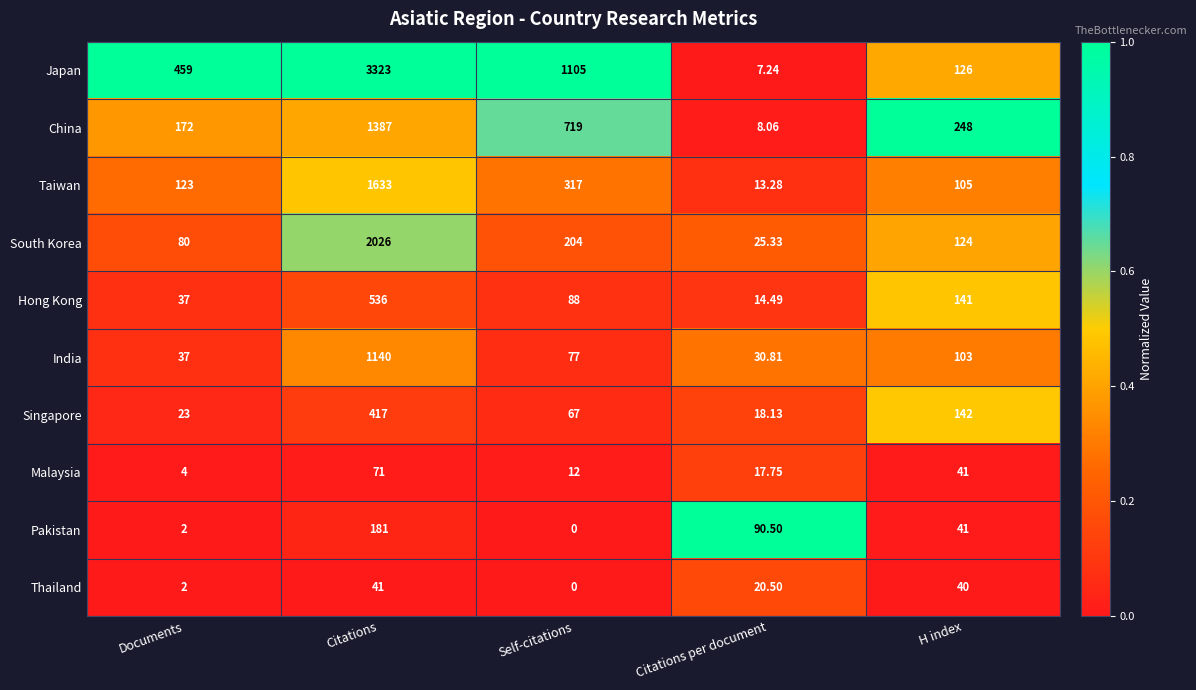

Rank the series at Citations per document from highest to lowest value.

Pakistan, India, South Korea, Thailand, Singapore, Malaysia, Hong Kong, Taiwan, China, Japan